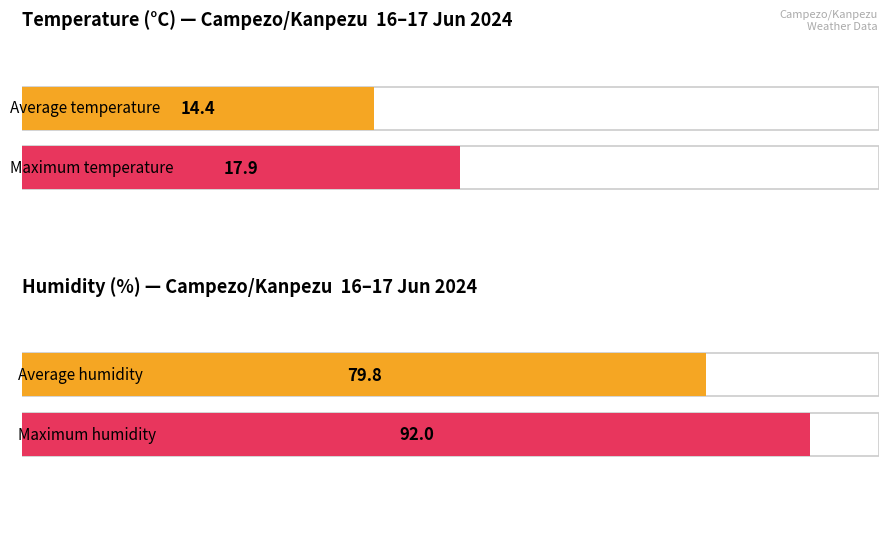

The value of Temperature (ºC) at 21:00 is 5.7. True or false?

False